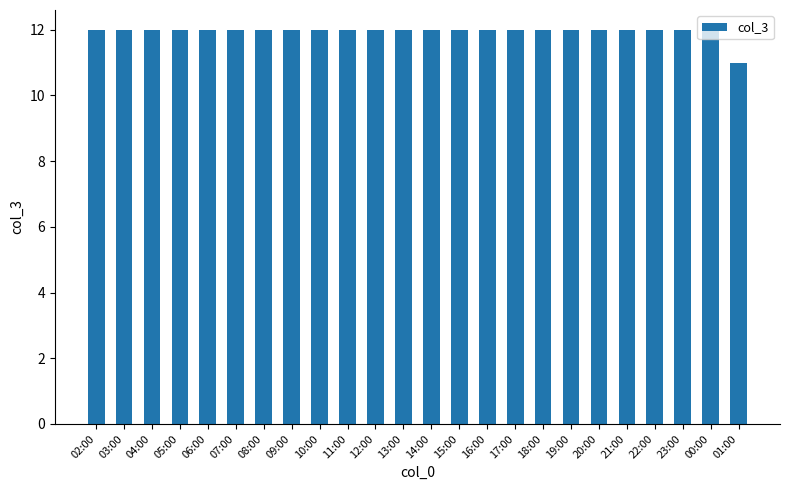

How many categories are shown in the chart?

24